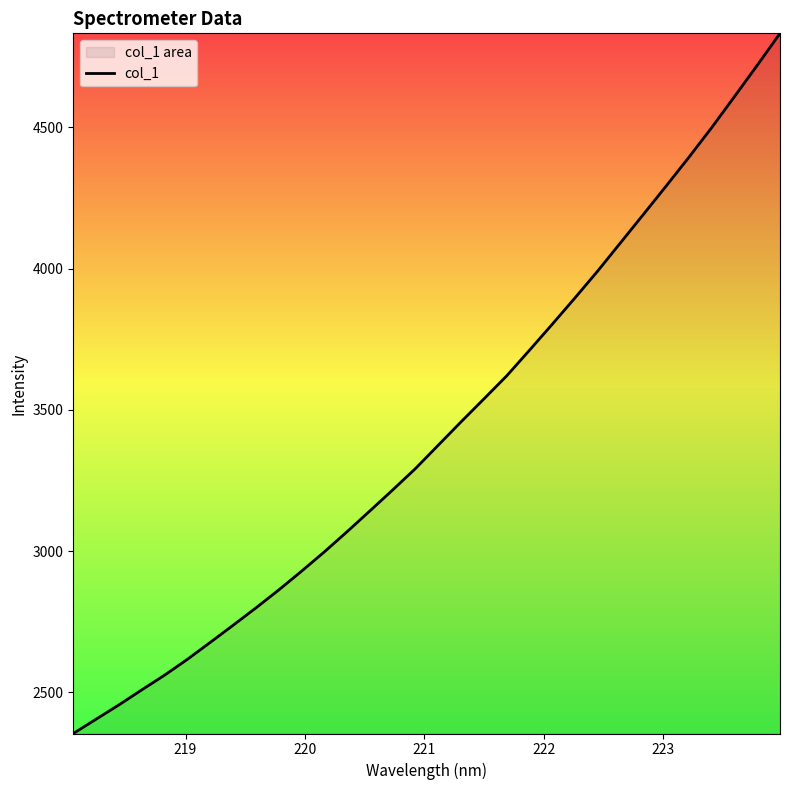

What is the value of the 6th point from the left?

2616.8